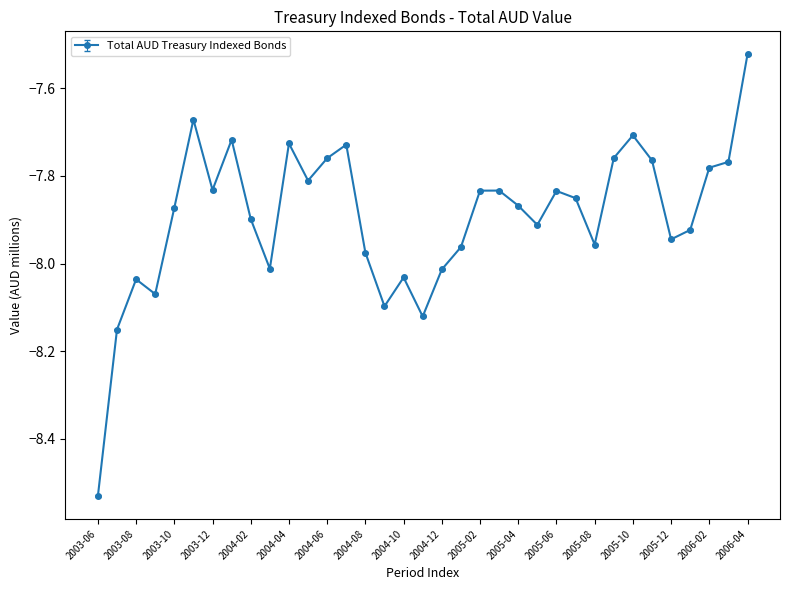

What is the difference between the maximum and minimum values?

1.0